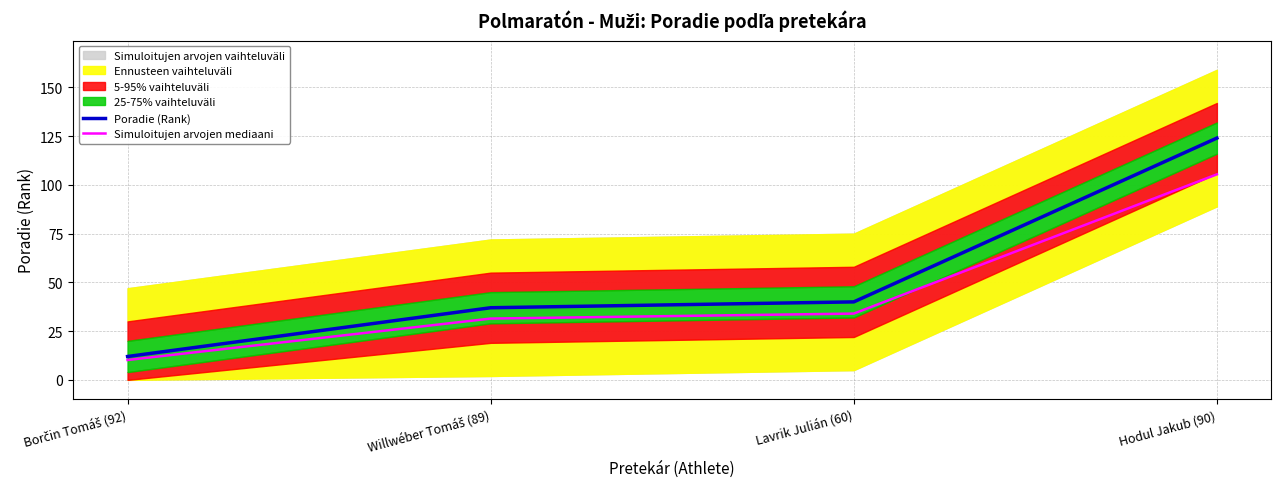

What is the maximum value shown in the chart?

124.0